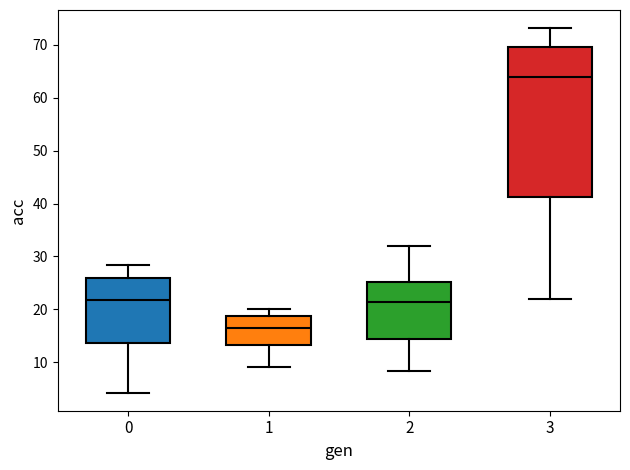

Where does the upper whisker of the box at x = 0 end on the y-axis? The values are not printed on the chart, so give them approximately, as read against the axis.

28